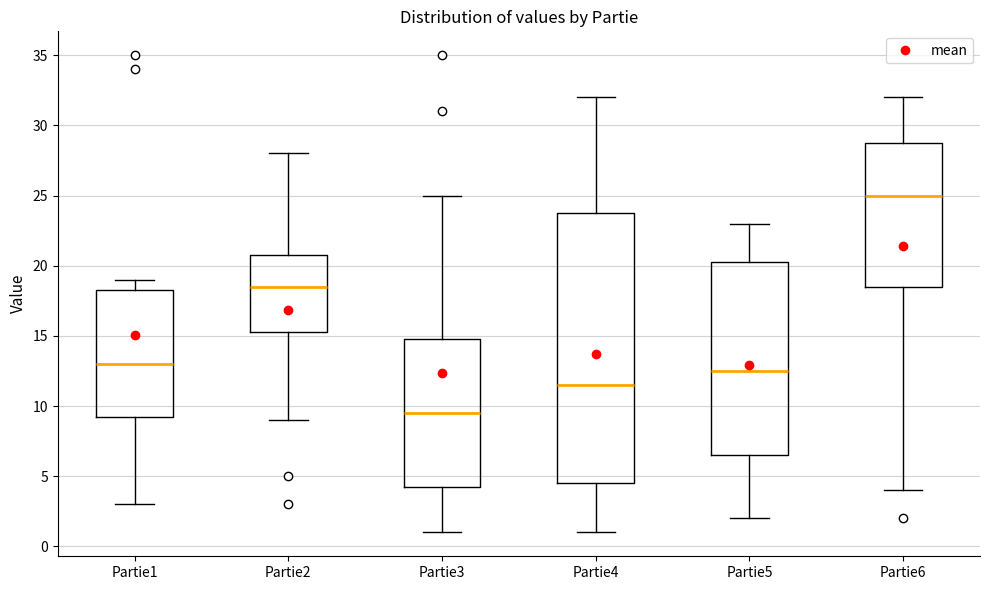

Which box's median line is the highest?

Partie6